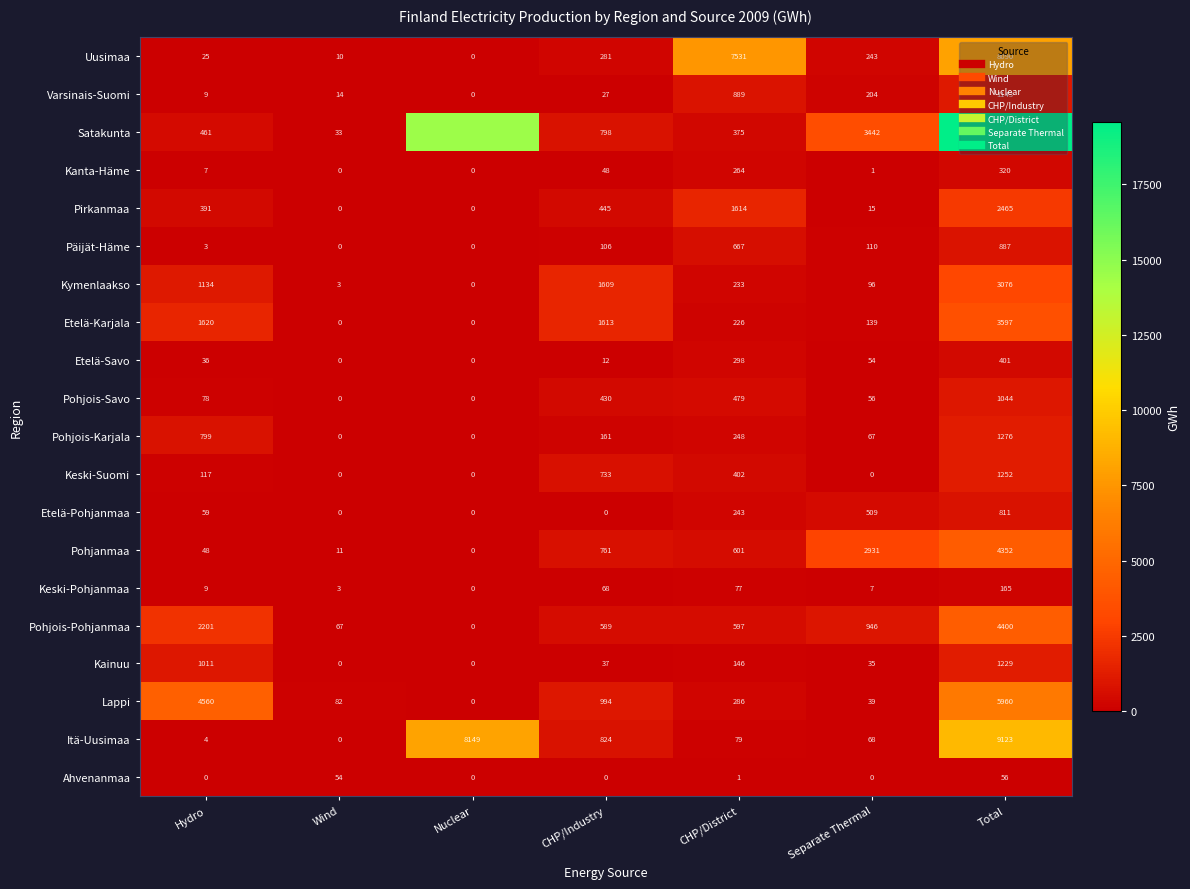

What is the sum of the Etelä-Pohjanmaa values at Nuclear and Total?

811